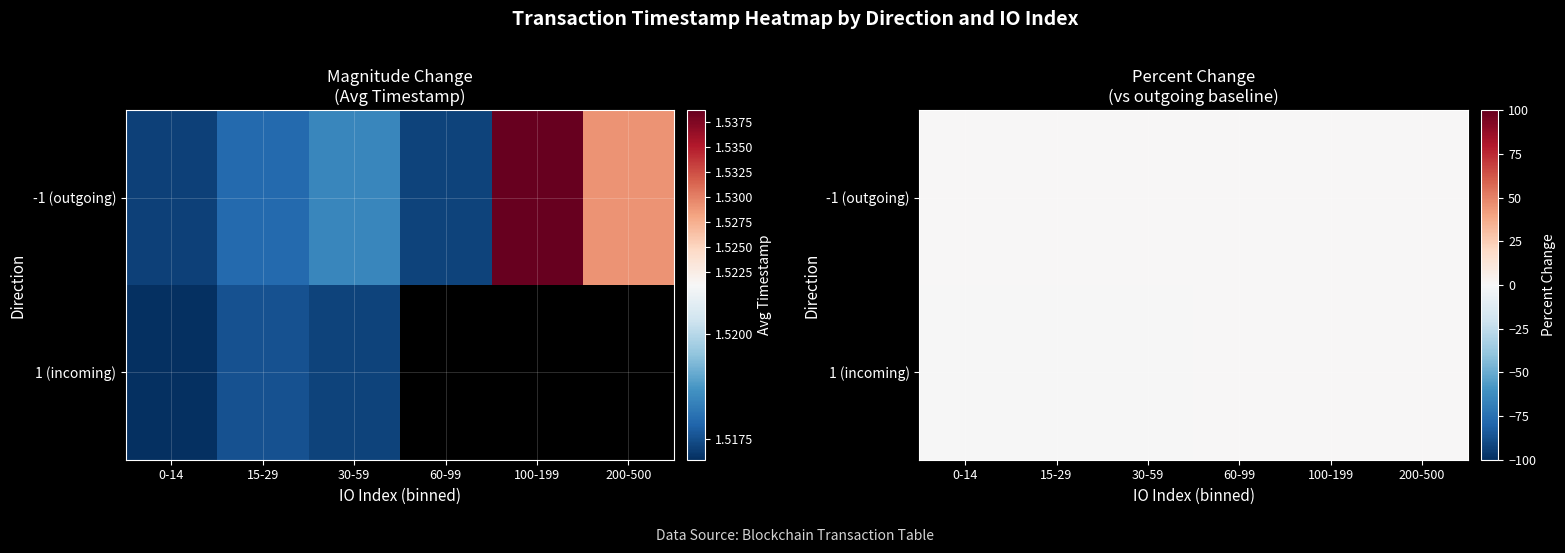

What is the minimum value shown in the chart?

-0.1